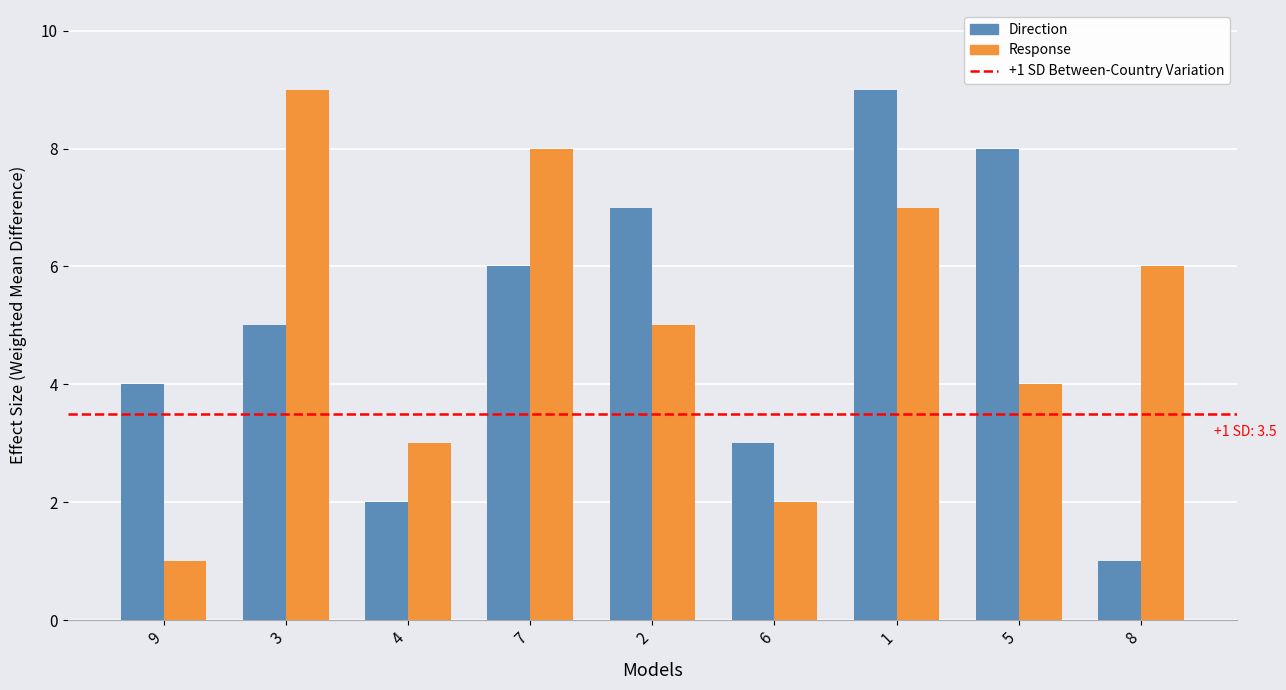

How many data points does each series have?

9